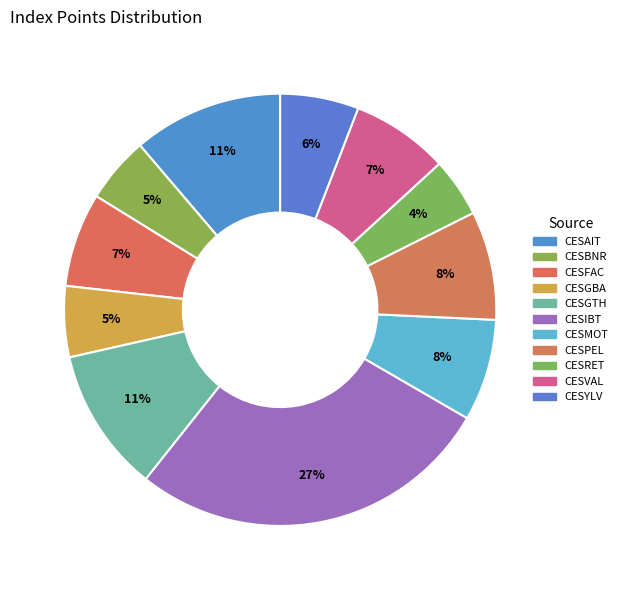

Is CESPEL the majority of the pie?

No